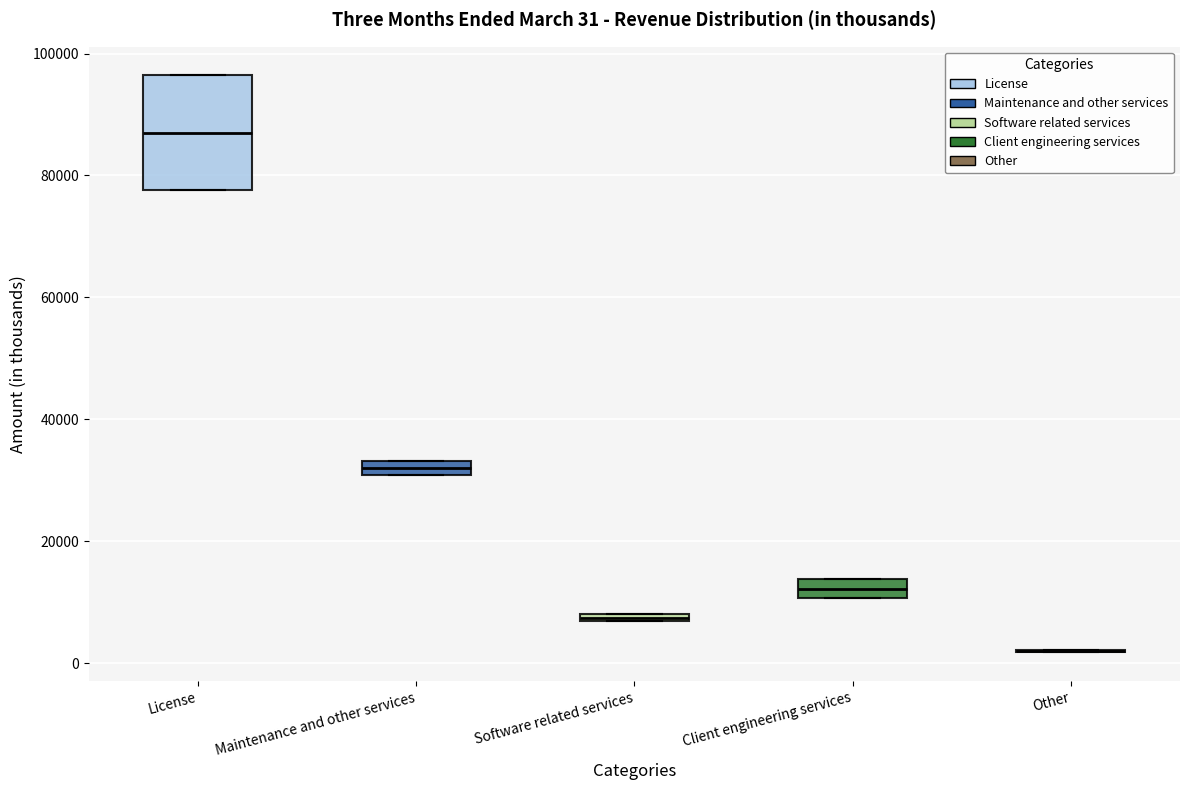

Which box is the tallest, from its lower edge to its upper edge?

License